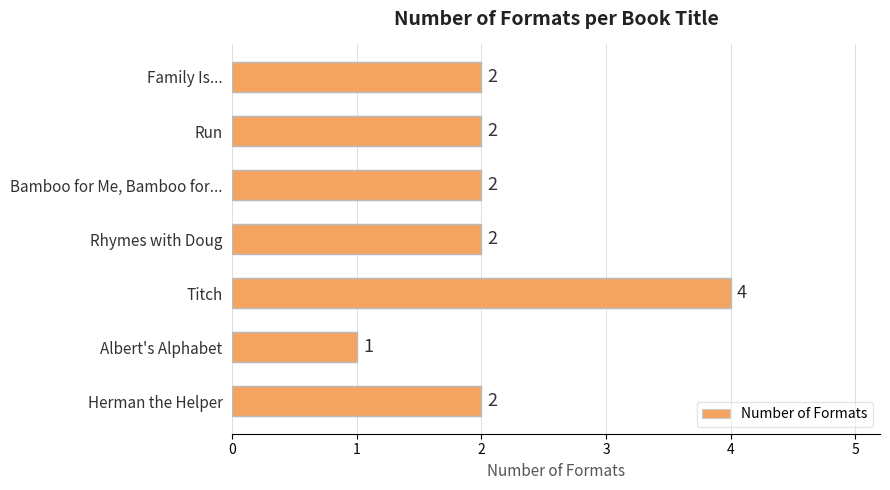

What is the minimum value shown in the chart?

1